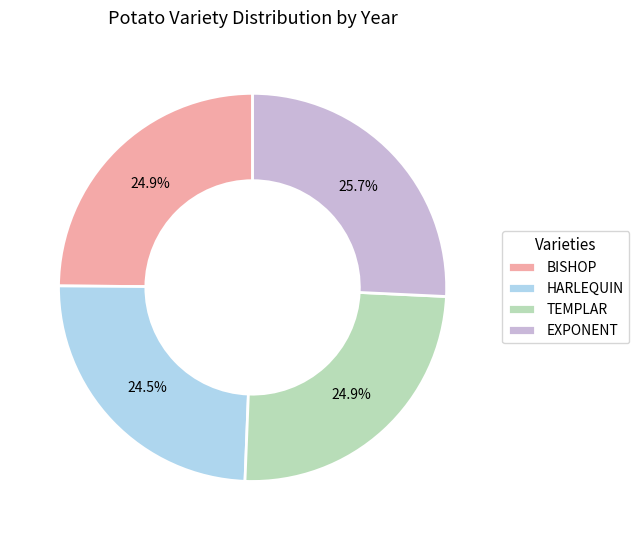

What is the ratio of the value at TEMPLAR to the value at HARLEQUIN?

1.0